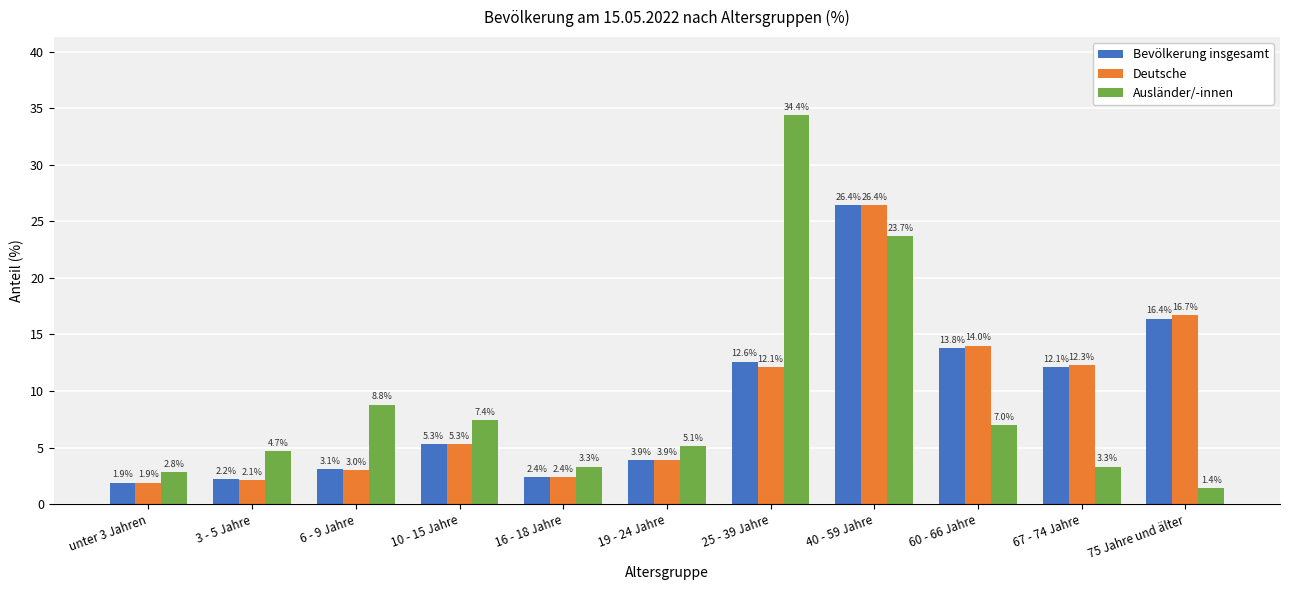

How many bars are there in each group?

3